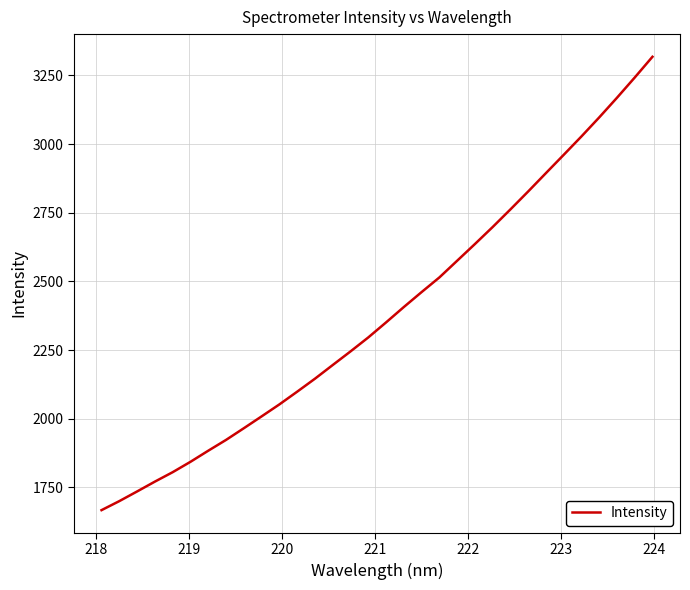

What is the maximum value shown in the chart?

3318.1